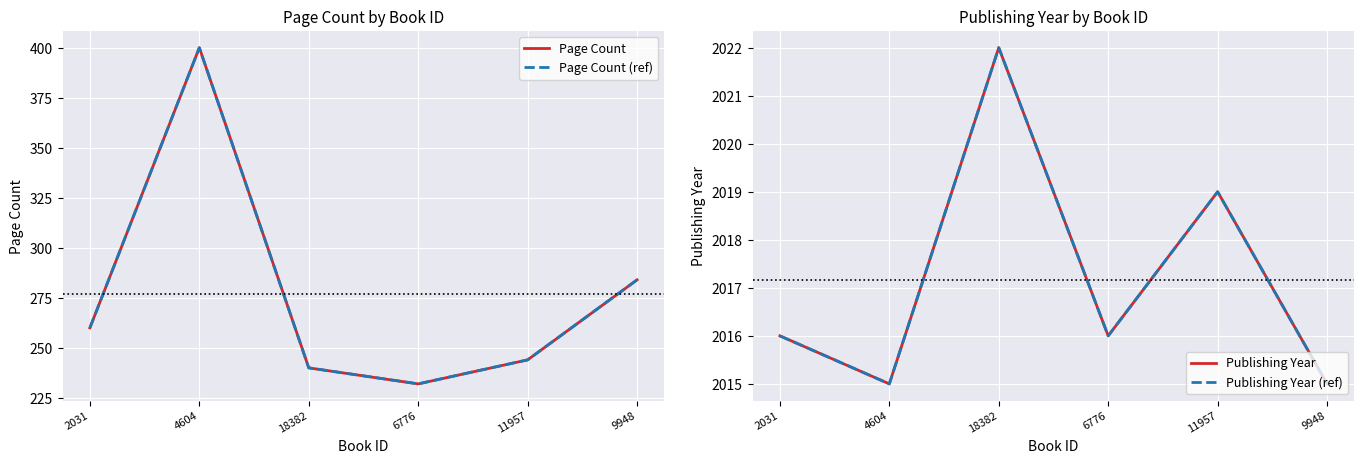

Between 18382 and 6776, which series saw the biggest shift?

Page Count